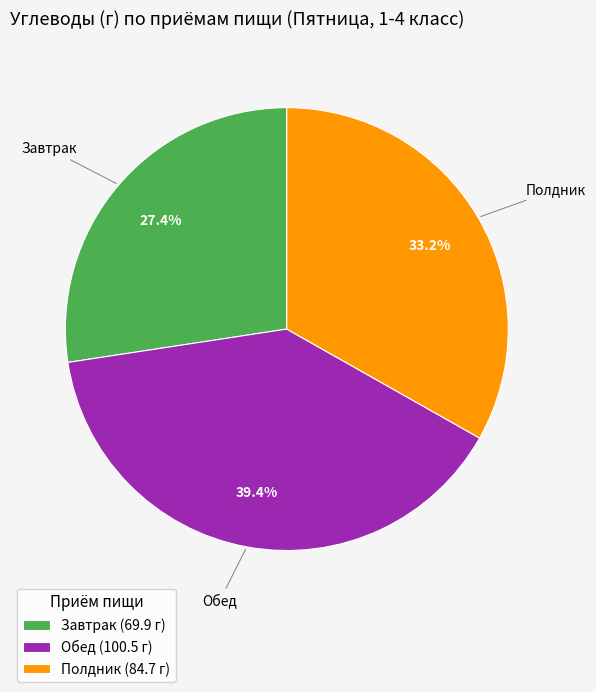

To the nearest percent, what is the average slice percentage?

33%